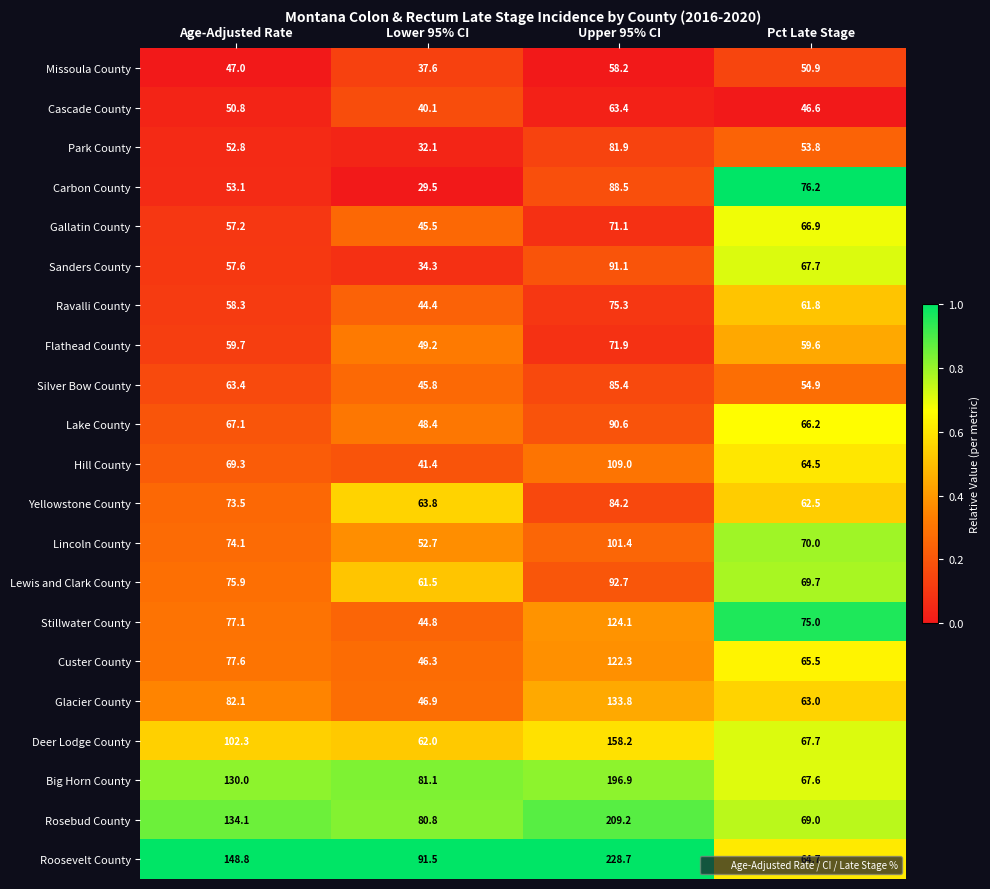

At which label is Park County closest to 57?

Pct Late Stage